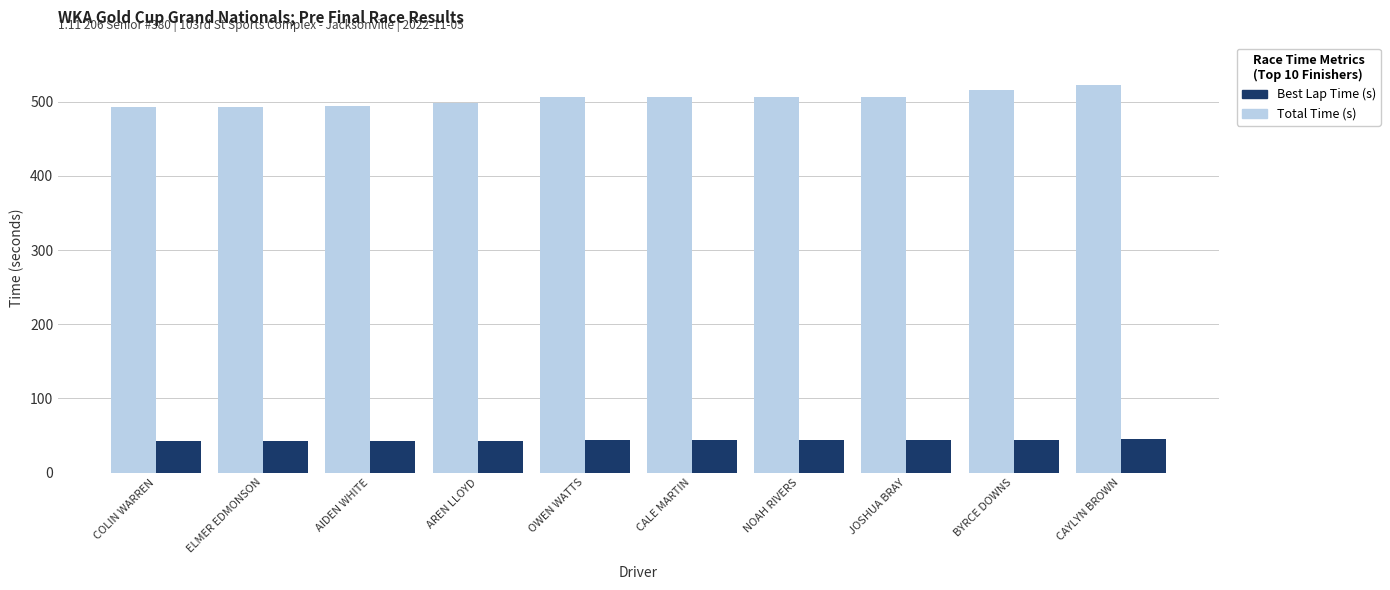

What is the maximum value shown in the chart?

522.6